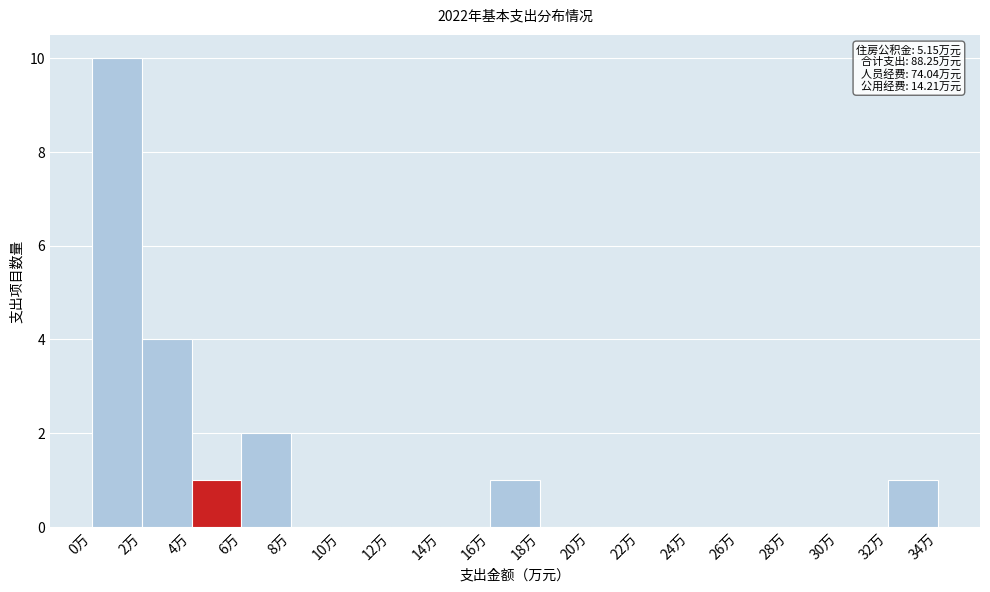

Which range on the x-axis has the tallest bar?

0 to 2